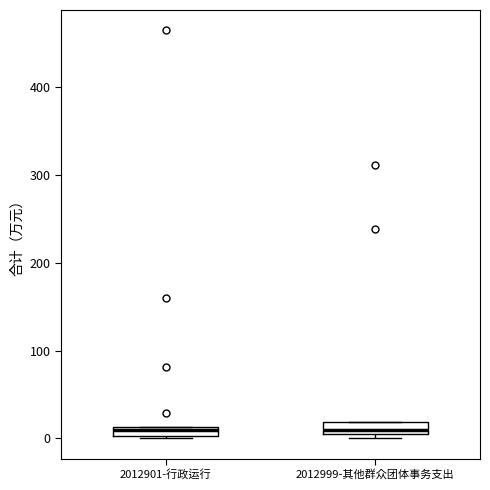

Where is the lower edge of the box for 2012901-行政运行 on the y-axis? The values are not printed on the chart, so give them approximately, as read against the axis.

0